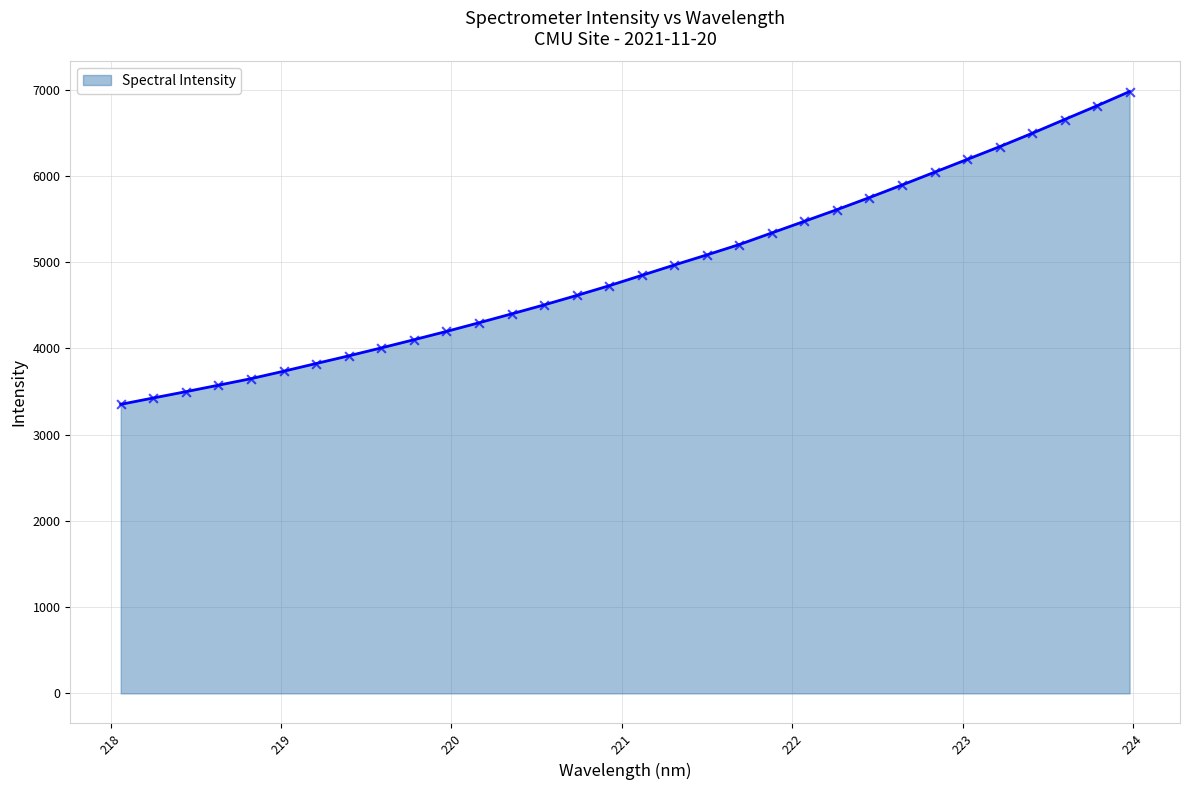

What is the minimum value shown in the chart?

3351.0